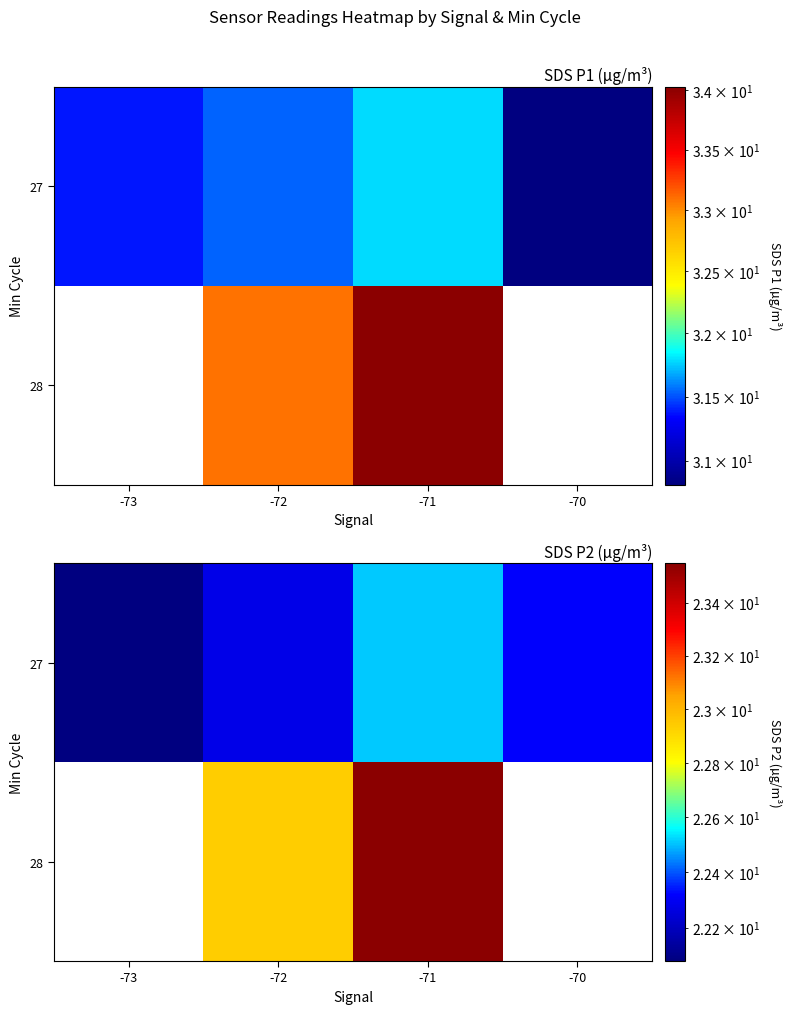

What is the spread (max minus min) of values at -72?

0.7